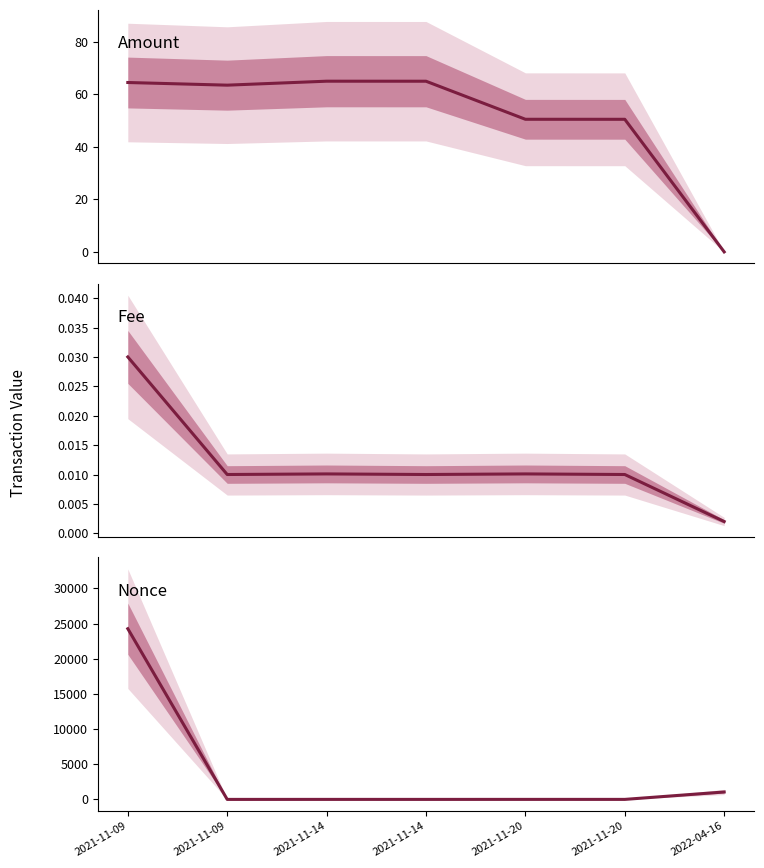

Which series changed the most between 2021-11-14 and 2022-04-16?

Nonce